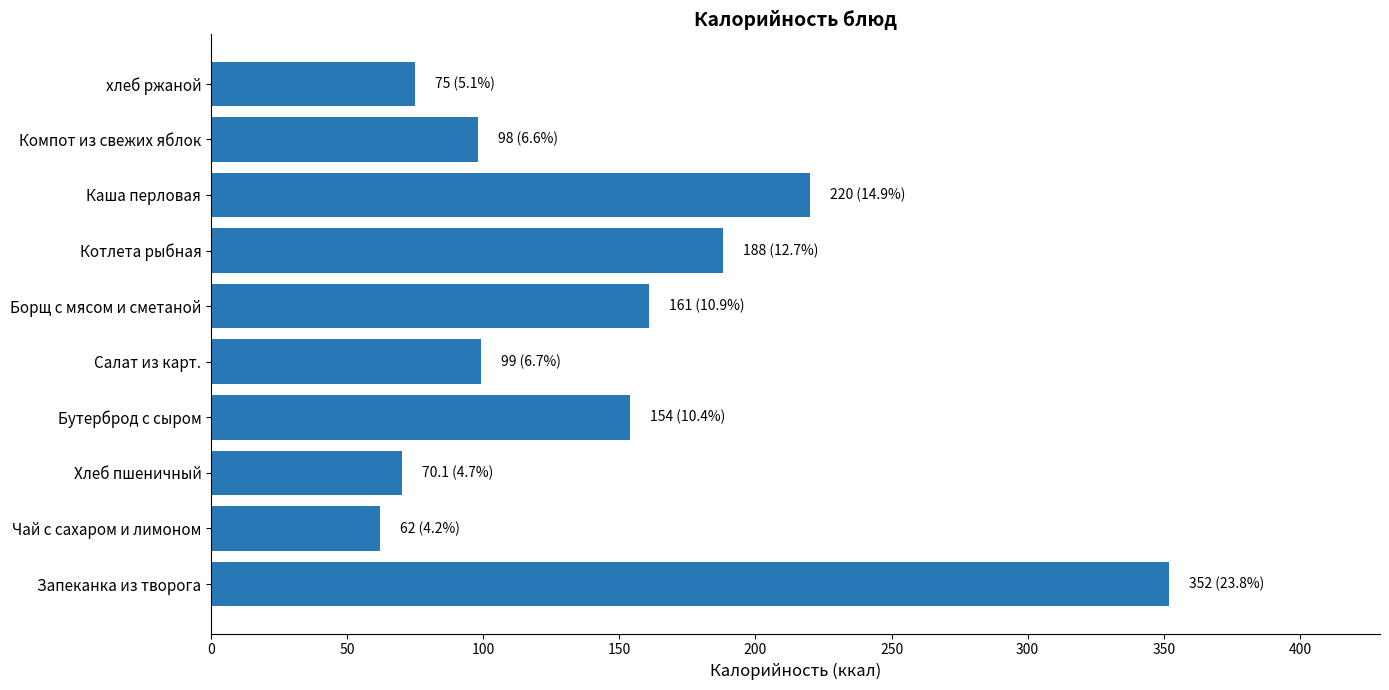

How many bars are there in total?

10